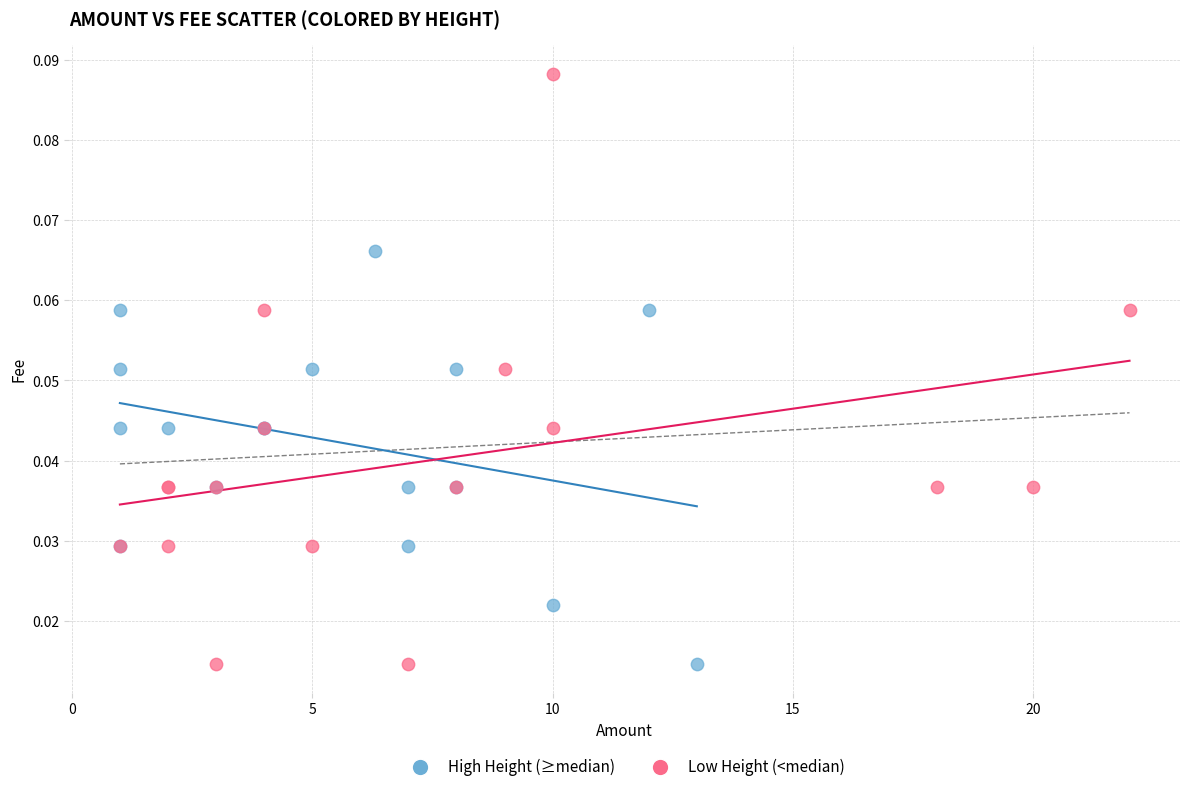

Which series has the widest spread of Y values?

Low Height (<median)